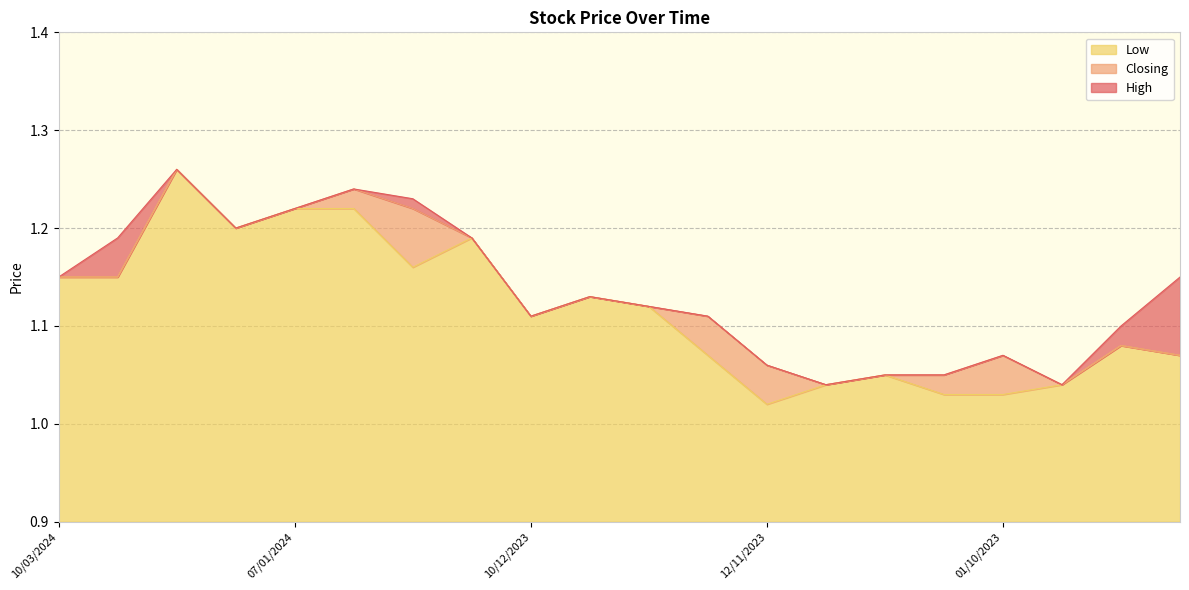

List the labels in order of Closing value, largest first.

21/01/2024, 31/12/2023, 07/01/2024, 24/12/2023, 14/01/2024, 17/12/2023, 10/03/2024, 25/02/2024, 03/12/2023, 26/11/2023, 10/12/2023, 19/11/2023, 17/09/2023, 01/10/2023, 10/09/2023, 12/11/2023, 22/10/2023, 15/10/2023, 05/11/2023, 24/09/2023